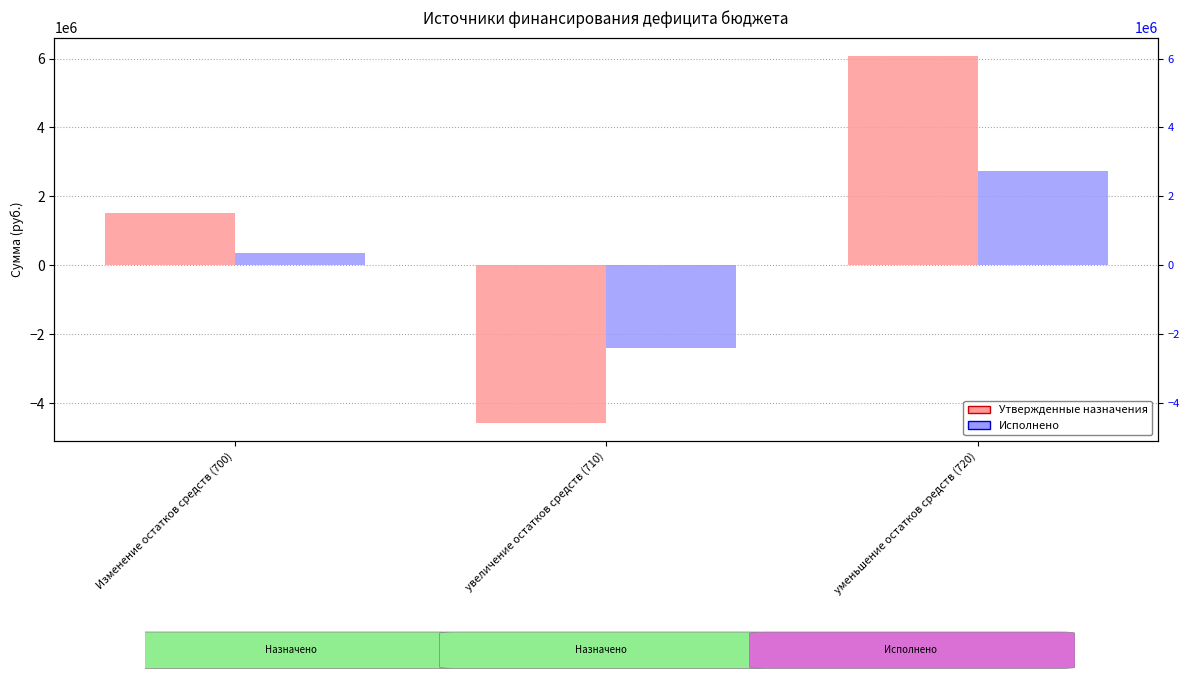

Between Изменение остатков средств (700) and увеличение остатков средств (710), which series saw the biggest shift?

Утвержденные бюджетные назначения